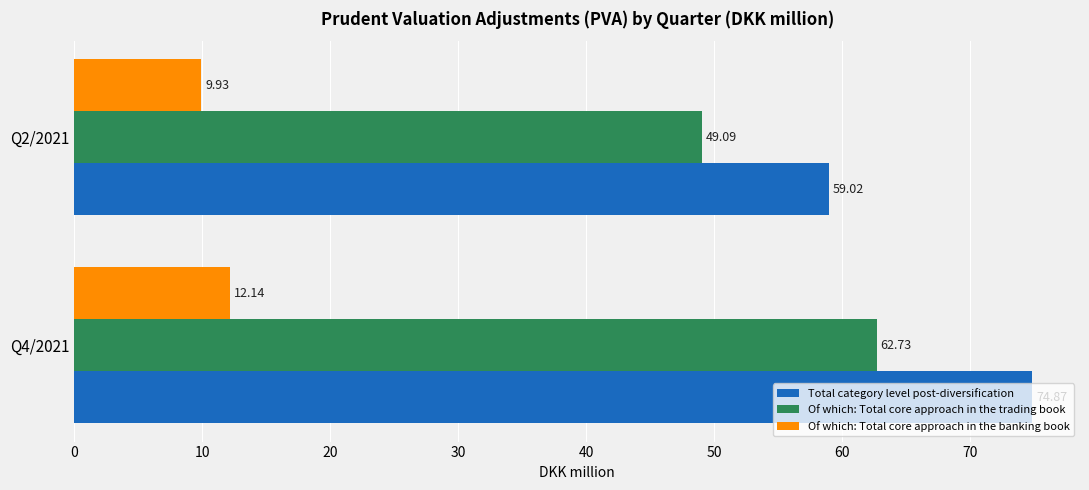

List the series in order of their peak value, highest first.

Total category level post-diversification, Of which: Total core approach in the trading book, Of which: Total core approach in the banking book